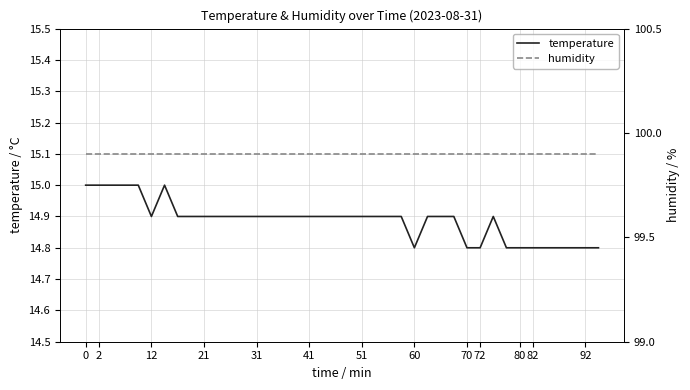

What is the lowest value of the temperature series?

14.8